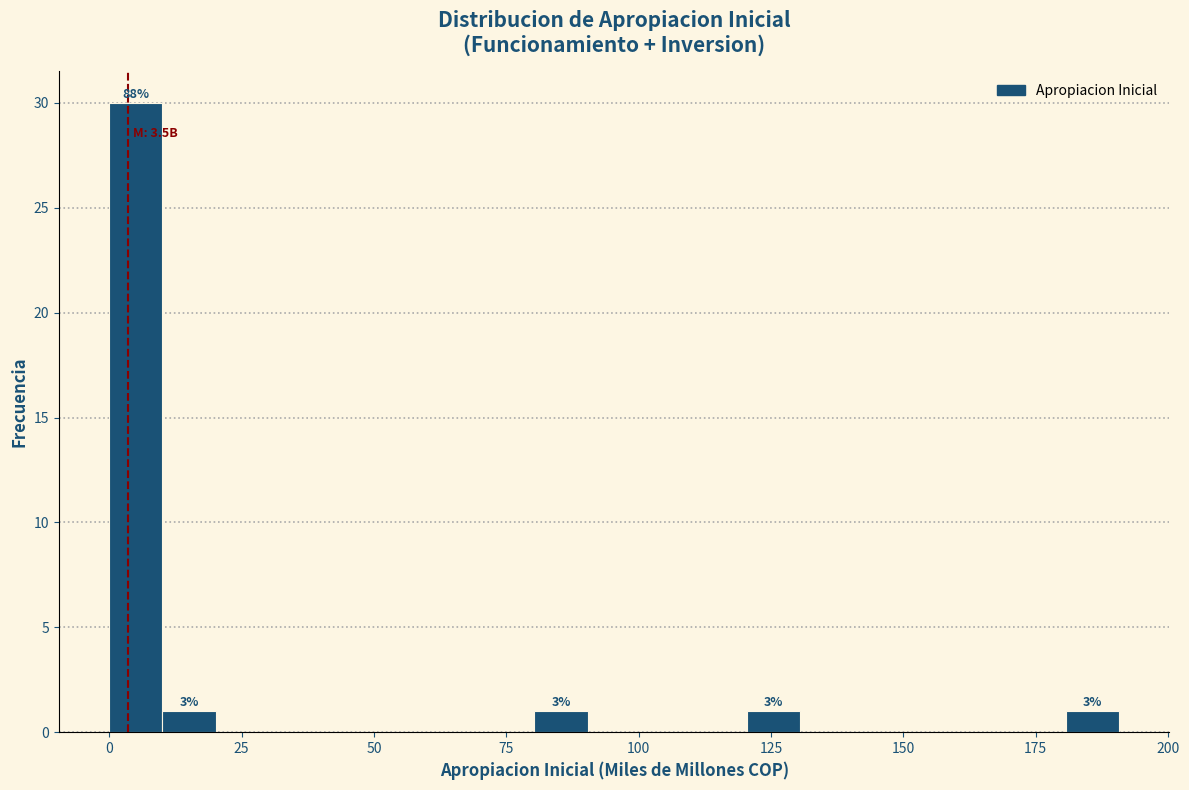

Read against the x-axis, roughly where is the centre of the tallest bar?

5